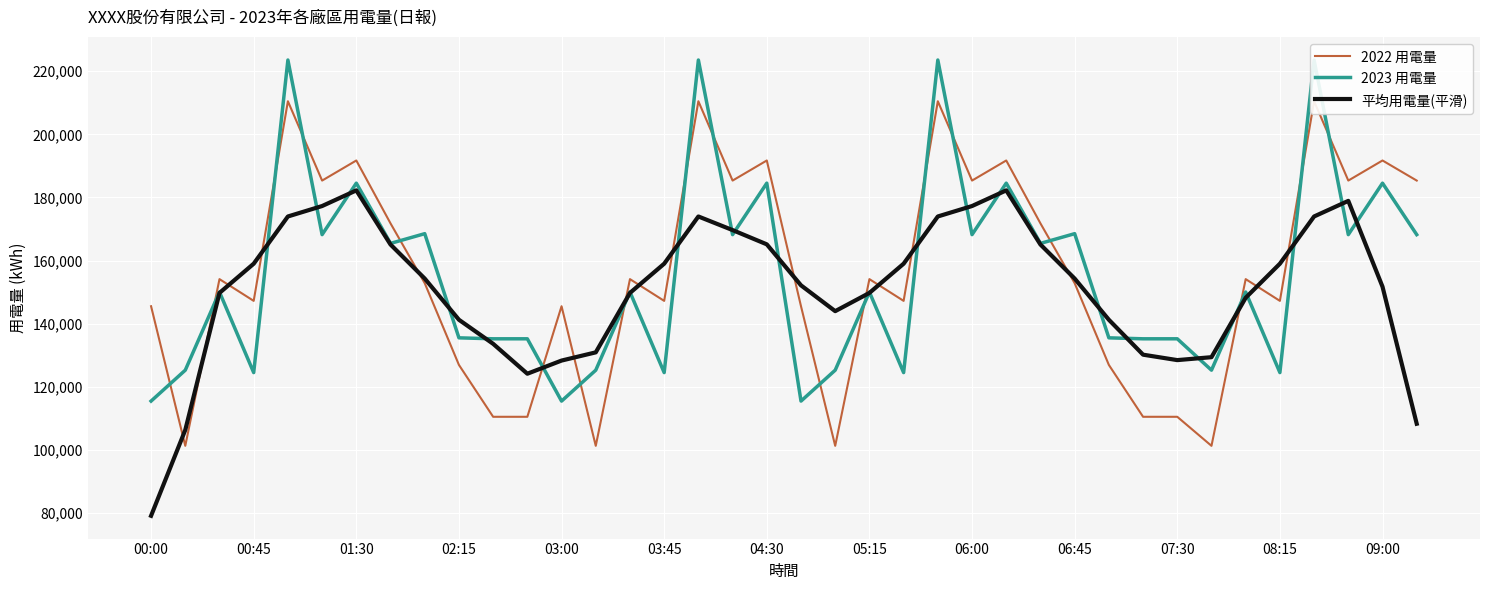

What is the minimum value for 平均用電量(平滑)?

79194.8